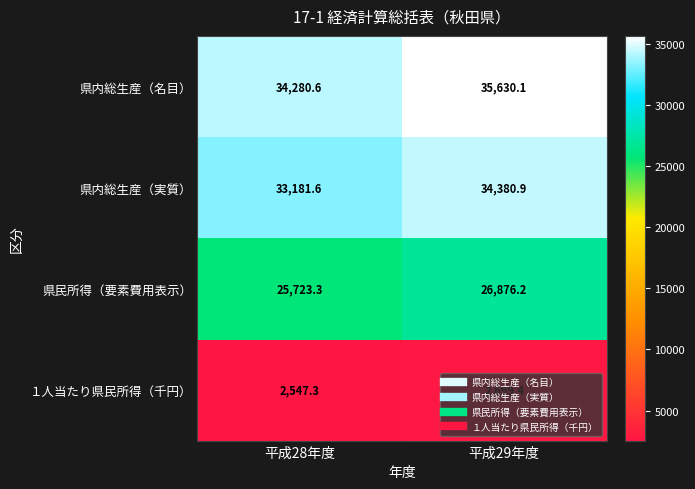

List the labels in order of 県内総生産（名目） value, smallest first.

平成28年度, 平成29年度